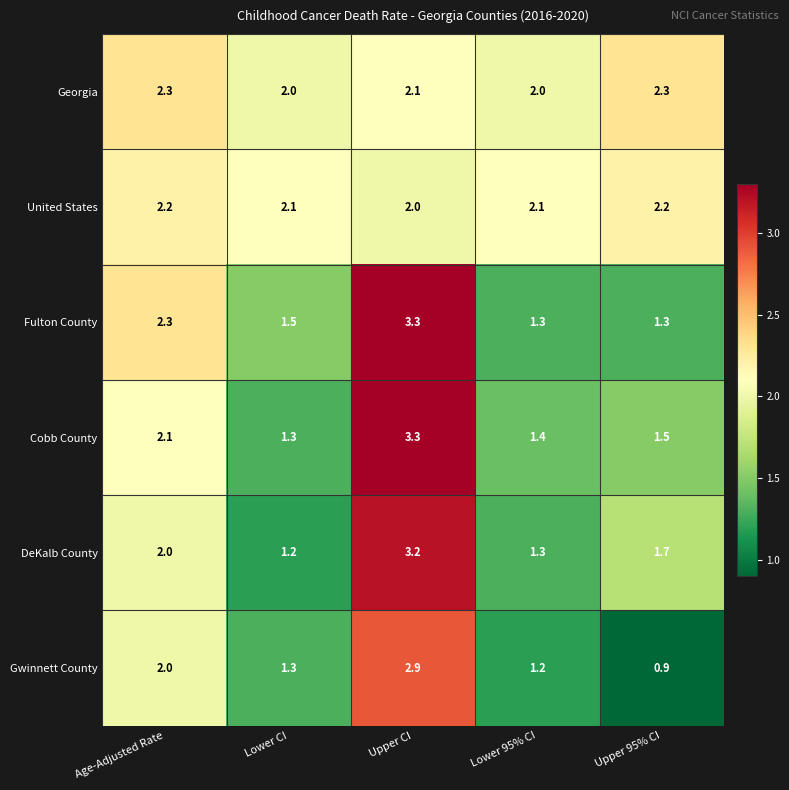

Which series has the largest total across all categories?

Georgia